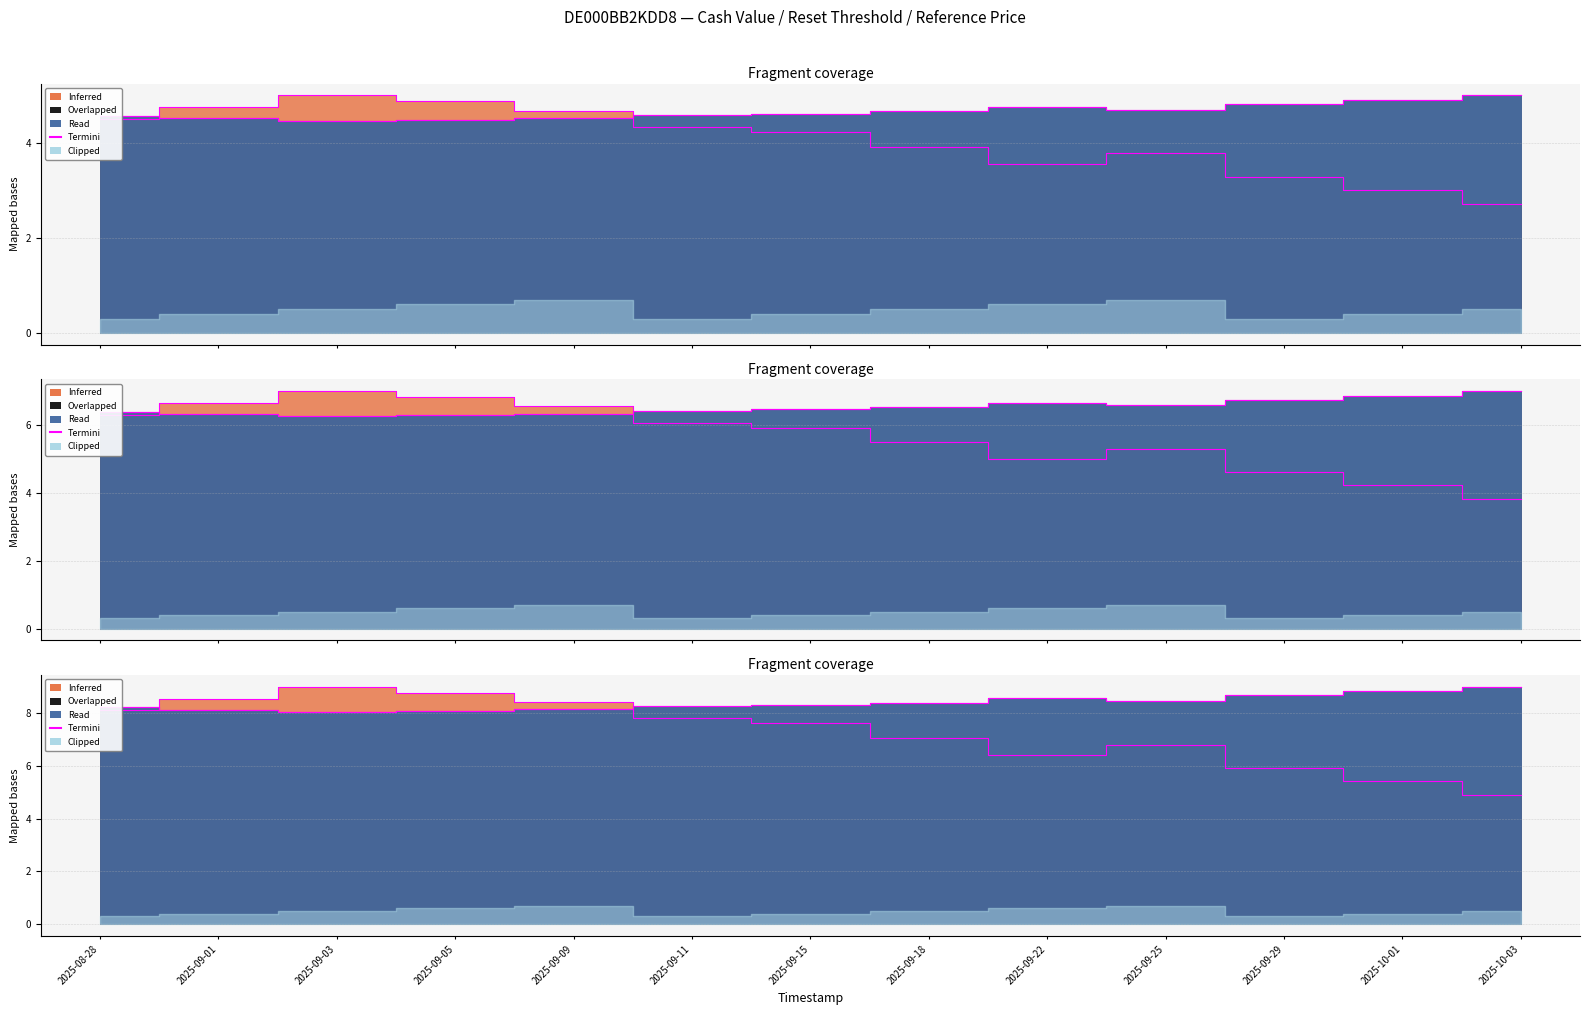

At 2025-09-01, list the series in order from smallest to largest.

Reset threshold, Cash value, Reference price